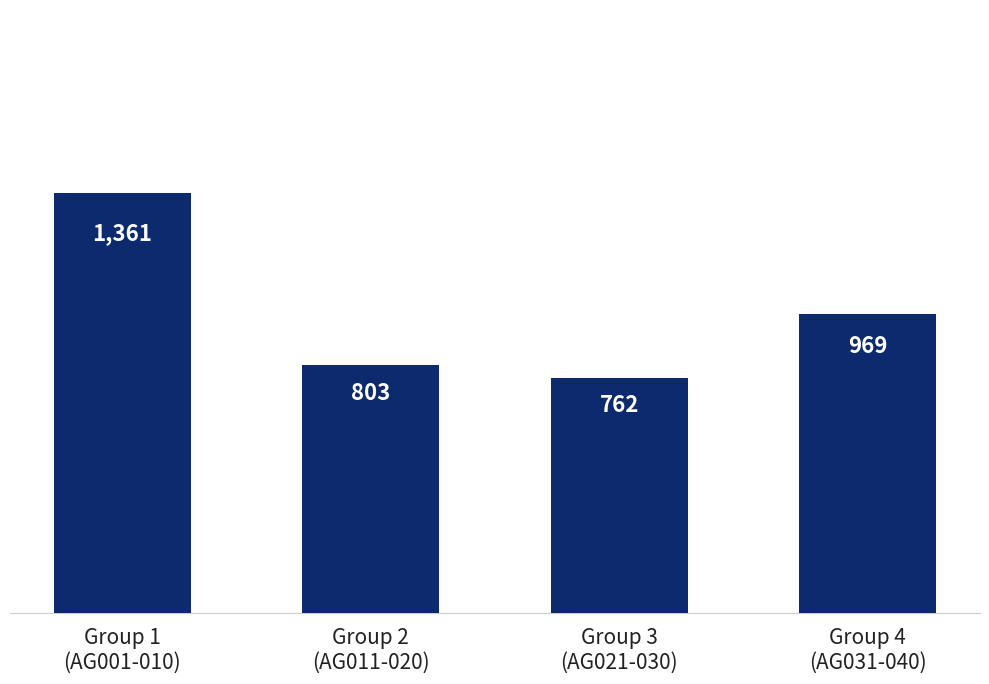

True or false: the data shows 1361 at Group 1
(AG001-010).

True